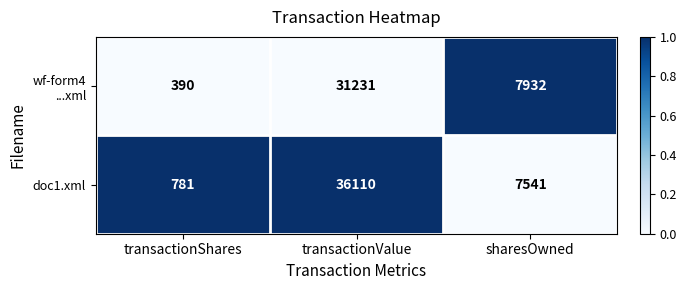

At which category does the chart reach its peak across all series?

transactionValue